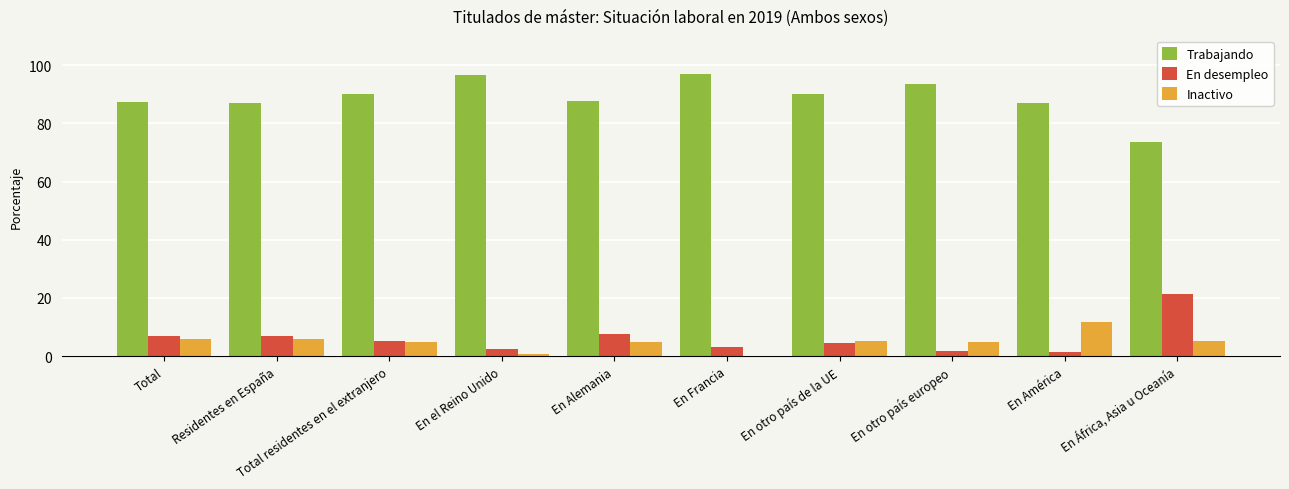

Which series has the largest total across all categories?

Trabajando